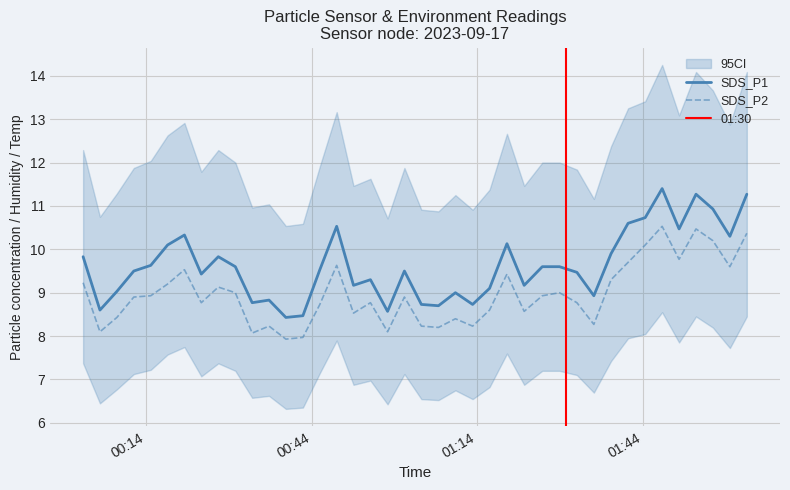

True or false: SDS_P2 and SDS_P1 cross at least once.

False